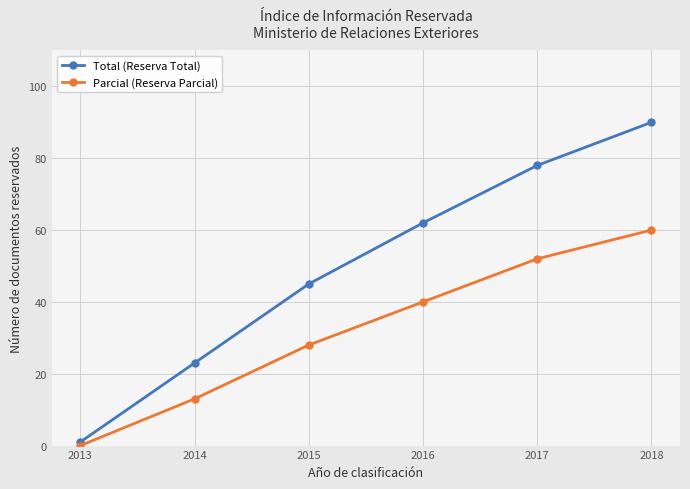

How many lines are shown in the chart?

2